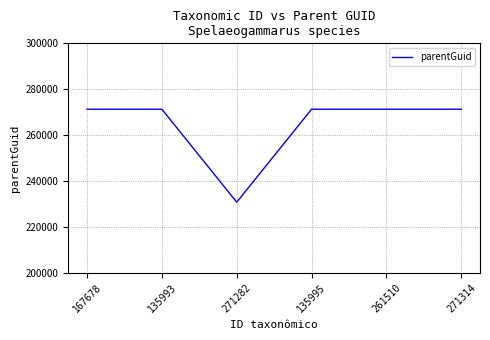

What is the average value?

264527